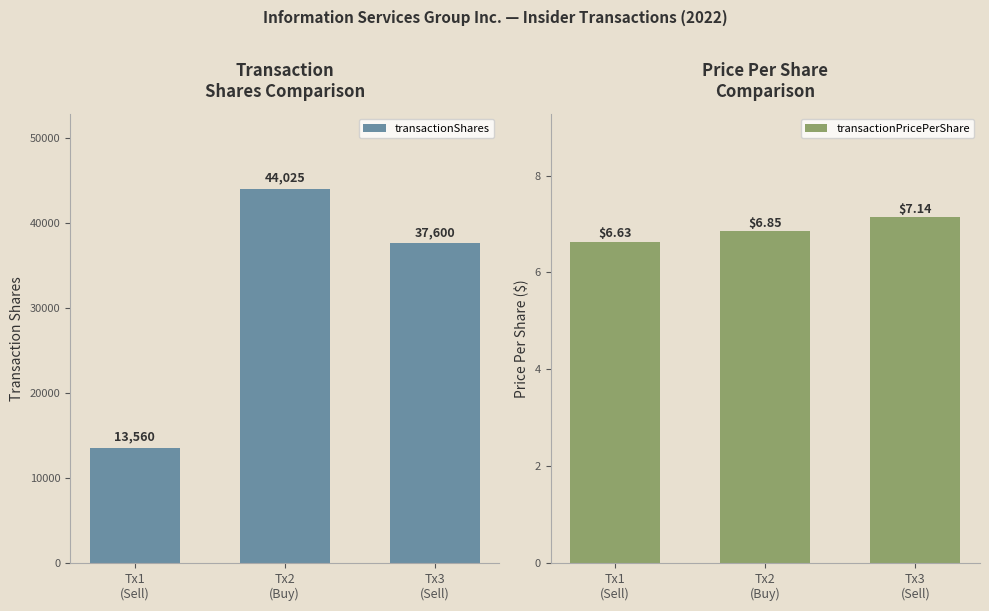

Between Tx2
(Buy) and Tx3
(Sell), which series saw the biggest shift?

transactionShares